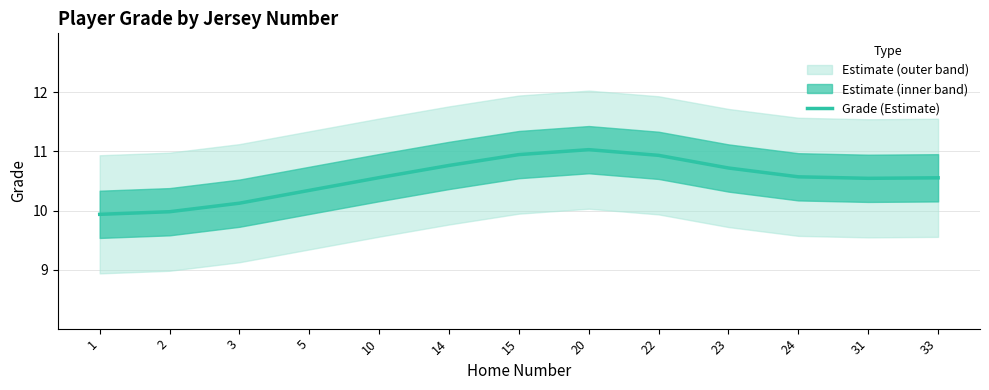

What is the sum of all values?

137.0